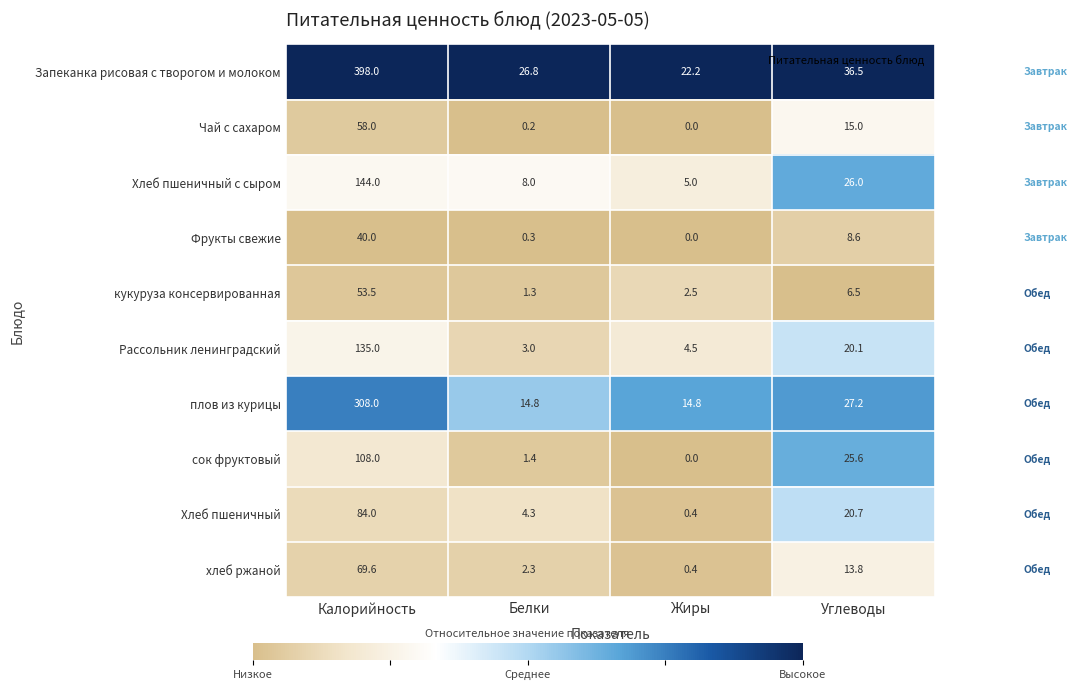

What is the sum of the Чай с сахаром values at Углеводы and Жиры?

15.0